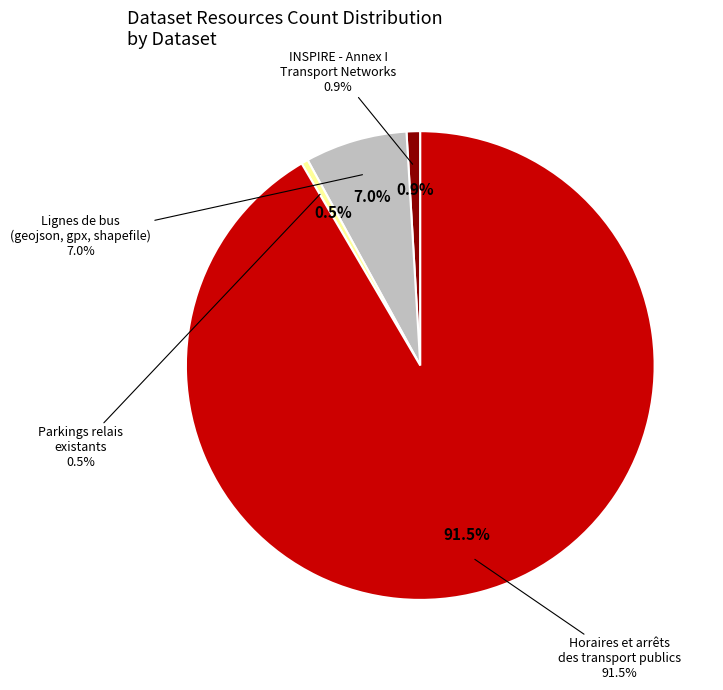

Is the sum of Lignes de bus
(geojson, gpx, shapefile) and Horaires et arrêts
des transport publics greater than half?

Yes